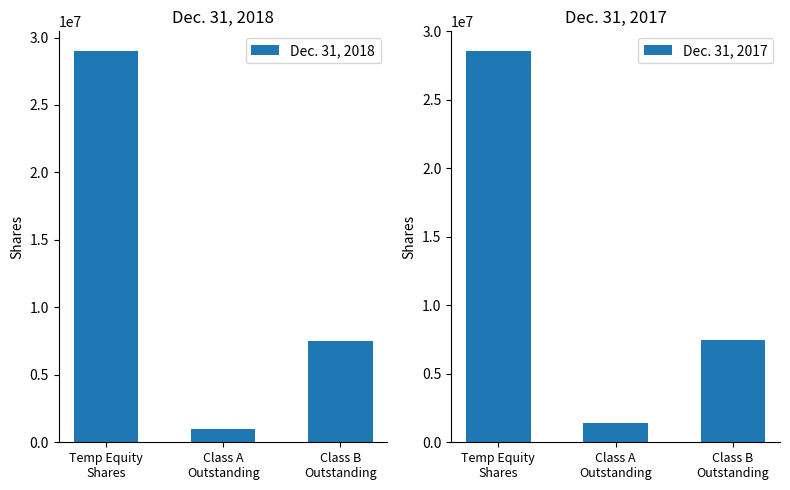

The Dec. 31, 2018 series shows 40197206 at Temp Equity
Shares. True or false?

False